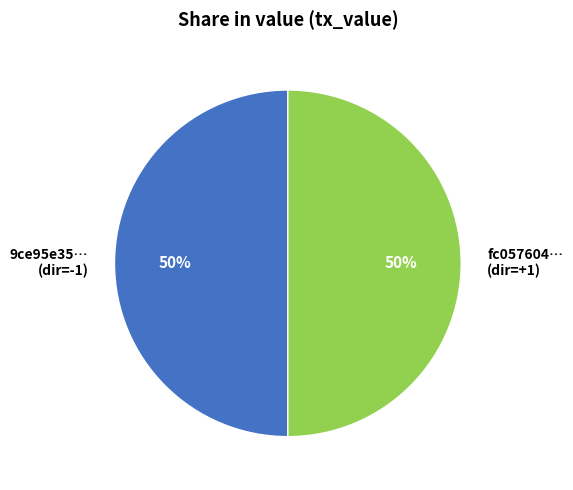

Is the sum of 9ce95e35… (dir=-1) and fc057604… (dir=+1) greater than half?

Yes